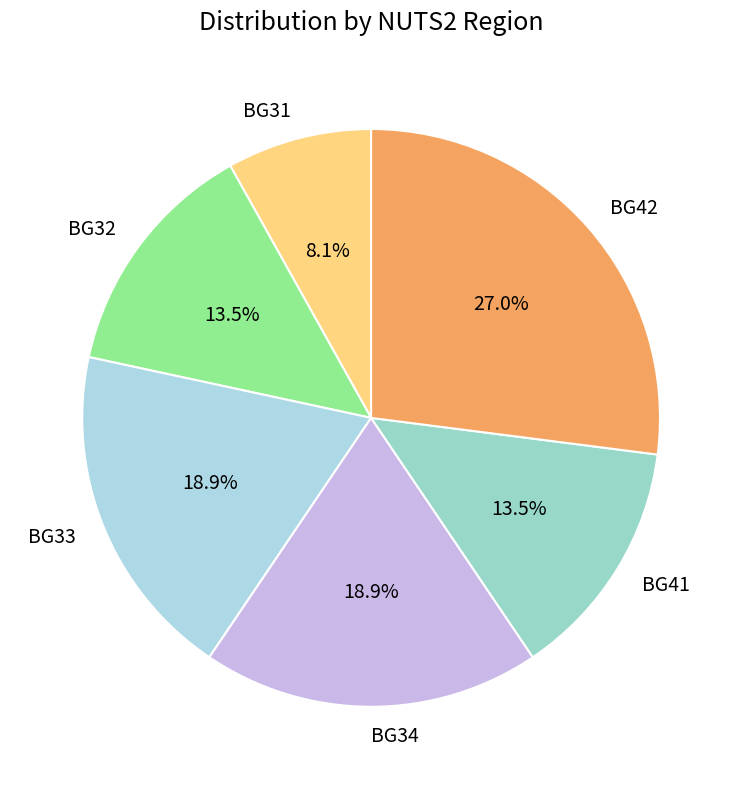

What is the ratio of the value at BG32 to the value at BG34?

0.7